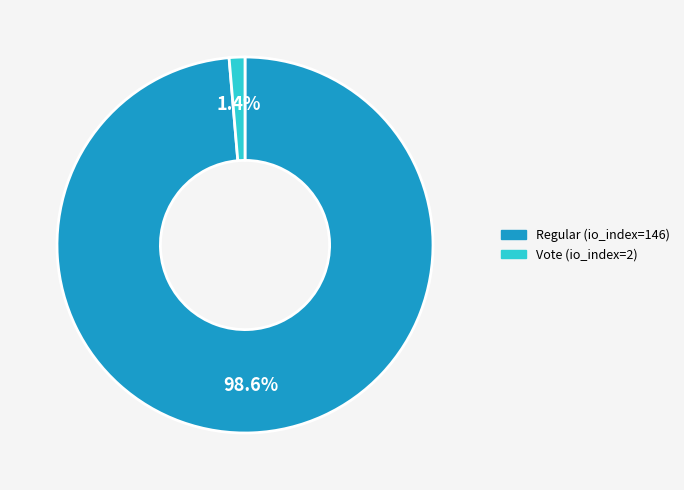

Combined, do Vote (io_index=2) and Regular (io_index=146) account for over 50%?

Yes